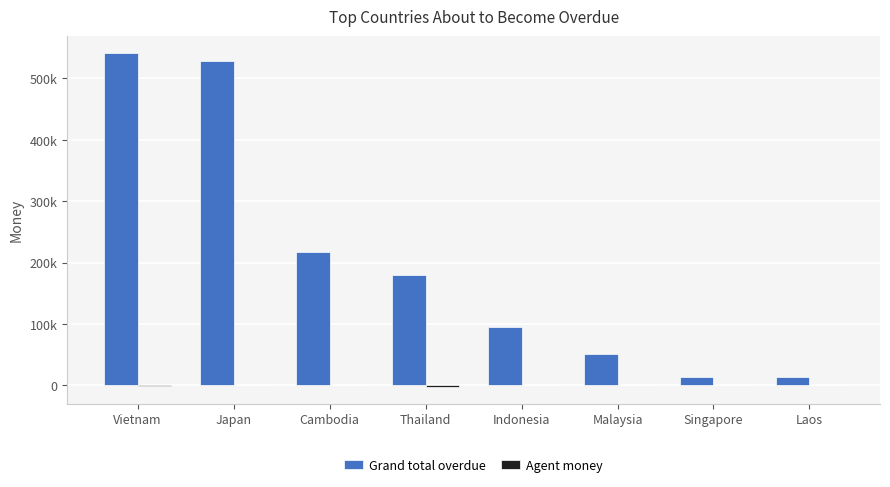

Are the bars grouped side by side (vs. stacked)?

Yes